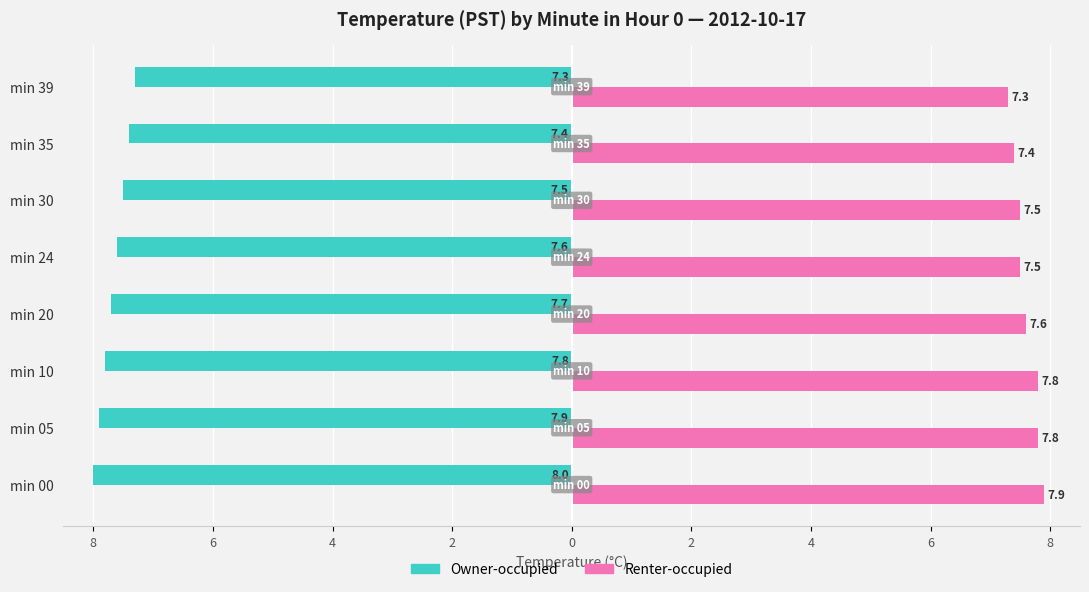

What are all the series names shown in the legend?

Owner-occupied, Renter-occupied